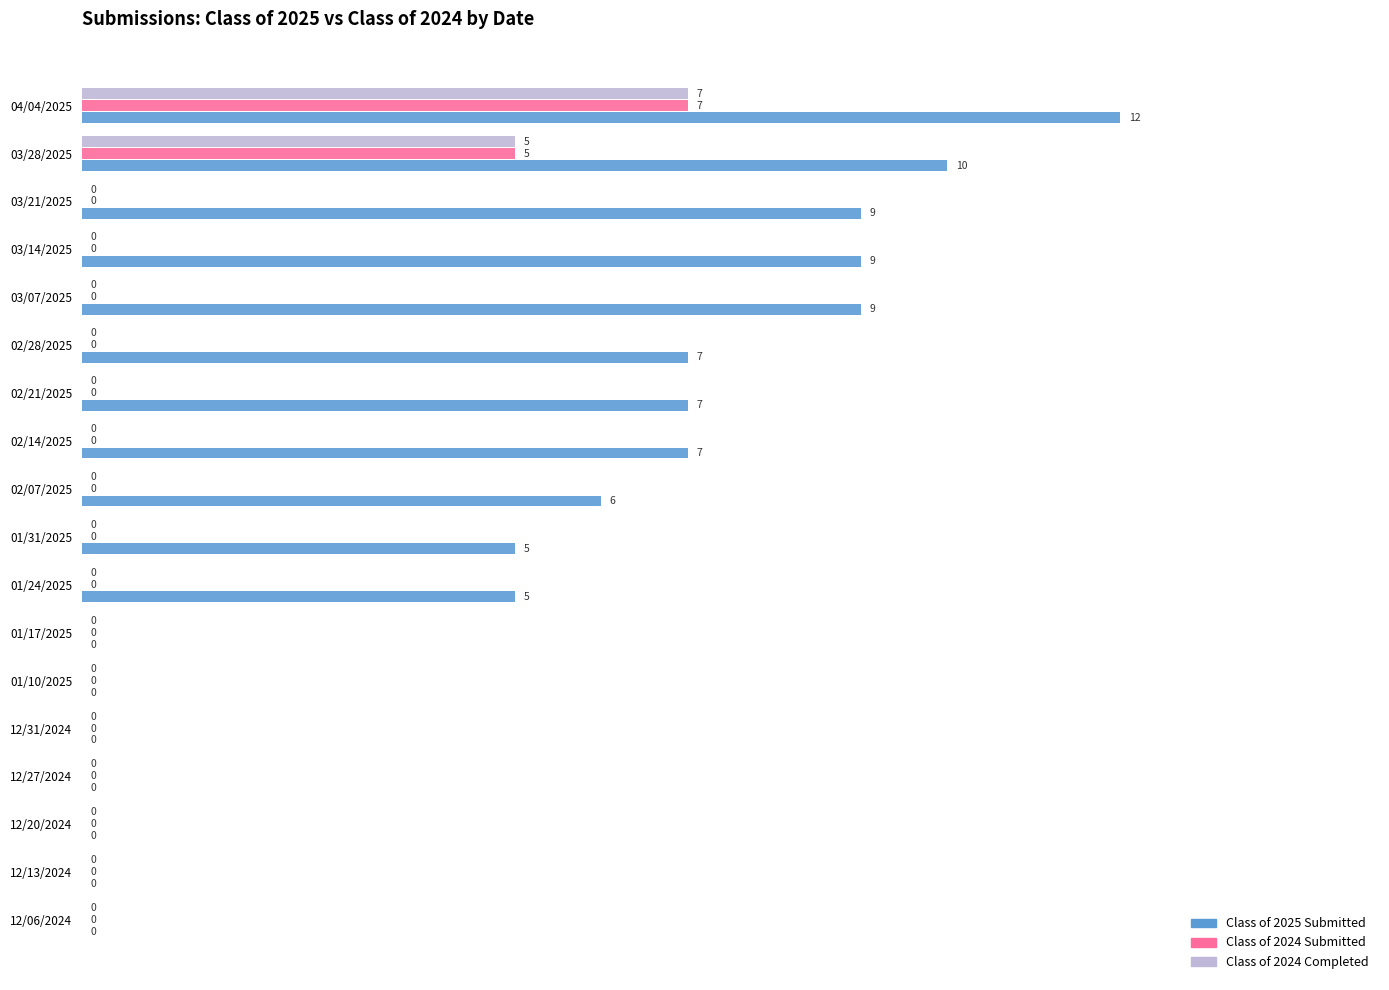

Which series changed the most between 12/13/2024 and 02/14/2025?

Class of 2025 Submitted